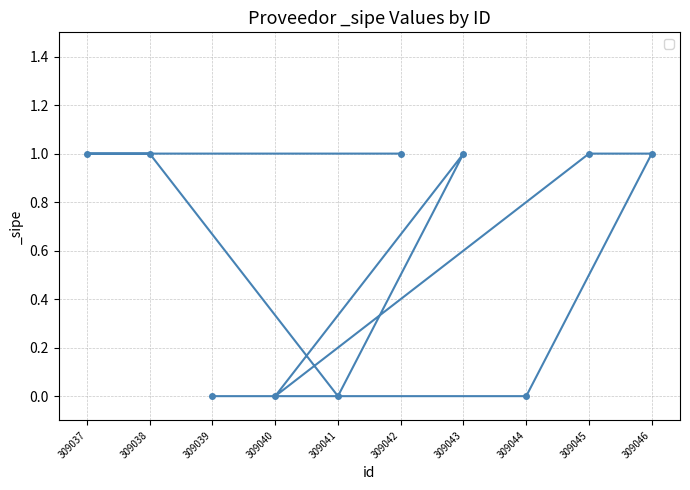

How many lines are shown in the chart?

1